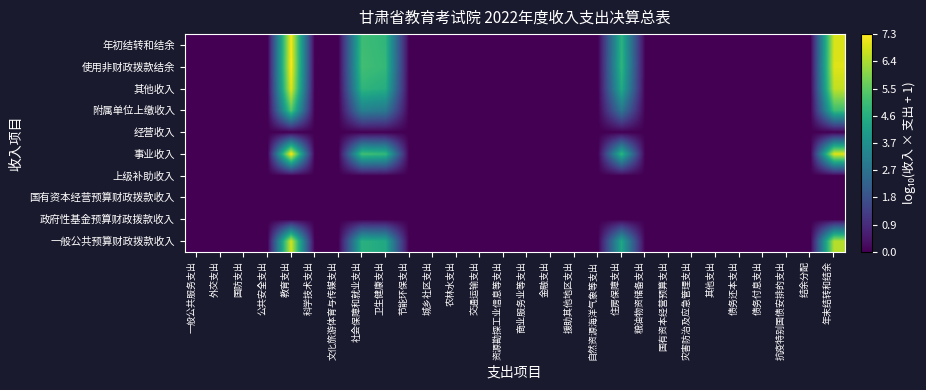

Reading left to right, what are all the values shown in this chart?

一般公共预算财政拨款收入: 一般公共服务支出=0.0	外交支出=0.0	国防支出=0.0	公共安全支出=0.0	教育支出=6.8	科学技术支出=0.0	文化旅游体育与传媒支出=0.0	社会保障和就业支出=4.6	卫生健康支出=4.4	节能环保支出=0.0	城乡社区支出=0.0	农林水支出=0.0	交通运输支出=0.0	资源勘探工业信息等支出=0.0	商业服务业等支出=0.0	金融支出=0.0	援助其他地区支出=0.0	自然资源海洋气象等支出=0.0	住房保障支出=4.3	粮油物资储备支出=0.0	国有资本经营预算支出=0.0	灾害防治及应急管理支出=0.0	其他支出=0.0	债务还本支出=0.0	债务付息支出=0.0	抗疫特别国债安排的支出=0.0	结余分配=0.0	年末结转和结余=6.5
政府性基金预算财政拨款收入: 一般公共服务支出=0.0	外交支出=0.0	国防支出=0.0	公共安全支出=0.0	教育支出=0.0	科学技术支出=0.0	文化旅游体育与传媒支出=0.0	社会保障和就业支出=0.0	卫生健康支出=0.0	节能环保支出=0.0	城乡社区支出=0.0	农林水支出=0.0	交通运输支出=0.0	资源勘探工业信息等支出=0.0	商业服务业等支出=0.0	金融支出=0.0	援助其他地区支出=0.0	自然资源海洋气象等支出=0.0	住房保障支出=0.0	粮油物资储备支出=0.0	国有资本经营预算支出=0.0	灾害防治及应急管理支出=0.0	其他支出=0.0	债务还本支出=0.0	债务付息支出=0.0	抗疫特别国债安排的支出=0.0	结余分配=0.0	年末结转和结余=0.0
国有资本经营预算财政拨款收入: 一般公共服务支出=0.0	外交支出=0.0	国防支出=0.0	公共安全支出=0.0	教育支出=0.0	科学技术支出=0.0	文化旅游体育与传媒支出=0.0	社会保障和就业支出=0.0	卫生健康支出=0.0	节能环保支出=0.0	城乡社区支出=0.0	农林水支出=0.0	交通运输支出=0.0	资源勘探工业信息等支出=0.0	商业服务业等支出=0.0	金融支出=0.0	援助其他地区支出=0.0	自然资源海洋气象等支出=0.0	住房保障支出=0.0	粮油物资储备支出=0.0	国有资本经营预算支出=0.0	灾害防治及应急管理支出=0.0	其他支出=0.0	债务还本支出=0.0	债务付息支出=0.0	抗疫特别国债安排的支出=0.0	结余分配=0.0	年末结转和结余=0.0
上级补助收入: 一般公共服务支出=0.0	外交支出=0.0	国防支出=0.0	公共安全支出=0.0	教育支出=0.0	科学技术支出=0.0	文化旅游体育与传媒支出=0.0	社会保障和就业支出=0.0	卫生健康支出=0.0	节能环保支出=0.0	城乡社区支出=0.0	农林水支出=0.0	交通运输支出=0.0	资源勘探工业信息等支出=0.0	商业服务业等支出=0.0	金融支出=0.0	援助其他地区支出=0.0	自然资源海洋气象等支出=0.0	住房保障支出=0.0	粮油物资储备支出=0.0	国有资本经营预算支出=0.0	灾害防治及应急管理支出=0.0	其他支出=0.0	债务还本支出=0.0	债务付息支出=0.0	抗疫特别国债安排的支出=0.0	结余分配=0.0	年末结转和结余=0.0
事业收入: 一般公共服务支出=0.0	外交支出=0.0	国防支出=0.0	公共安全支出=0.0	教育支出=7.3	科学技术支出=0.0	文化旅游体育与传媒支出=0.0	社会保障和就业支出=5.1	卫生健康支出=4.9	节能环保支出=0.0	城乡社区支出=0.0	农林水支出=0.0	交通运输支出=0.0	资源勘探工业信息等支出=0.0	商业服务业等支出=0.0	金融支出=0.0	援助其他地区支出=0.0	自然资源海洋气象等支出=0.0	住房保障支出=4.8	粮油物资储备支出=0.0	国有资本经营预算支出=0.0	灾害防治及应急管理支出=0.0	其他支出=0.0	债务还本支出=0.0	债务付息支出=0.0	抗疫特别国债安排的支出=0.0	结余分配=0.0	年末结转和结余=7.0
经营收入: 一般公共服务支出=0.0	外交支出=0.0	国防支出=0.0	公共安全支出=0.0	教育支出=0.0	科学技术支出=0.0	文化旅游体育与传媒支出=0.0	社会保障和就业支出=0.0	卫生健康支出=0.0	节能环保支出=0.0	城乡社区支出=0.0	农林水支出=0.0	交通运输支出=0.0	资源勘探工业信息等支出=0.0	商业服务业等支出=0.0	金融支出=0.0	援助其他地区支出=0.0	自然资源海洋气象等支出=0.0	住房保障支出=0.0	粮油物资储备支出=0.0	国有资本经营预算支出=0.0	灾害防治及应急管理支出=0.0	其他支出=0.0	债务还本支出=0.0	债务付息支出=0.0	抗疫特别国债安排的支出=0.0	结余分配=0.0	年末结转和结余=0.0
附属单位上缴收入: 一般公共服务支出=0.0	外交支出=0.0	国防支出=0.0	公共安全支出=0.0	教育支出=5.4	科学技术支出=0.0	文化旅游体育与传媒支出=0.0	社会保障和就业支出=3.2	卫生健康支出=3.0	节能环保支出=0.0	城乡社区支出=0.0	农林水支出=0.0	交通运输支出=0.0	资源勘探工业信息等支出=0.0	商业服务业等支出=0.0	金融支出=0.0	援助其他地区支出=0.0	自然资源海洋气象等支出=0.0	住房保障支出=2.9	粮油物资储备支出=0.0	国有资本经营预算支出=0.0	灾害防治及应急管理支出=0.0	其他支出=0.0	债务还本支出=0.0	债务付息支出=0.0	抗疫特别国债安排的支出=0.0	结余分配=0.0	年末结转和结余=5.0
其他收入: 一般公共服务支出=0.0	外交支出=0.0	国防支出=0.0	公共安全支出=0.0	教育支出=7.0	科学技术支出=0.0	文化旅游体育与传媒支出=0.0	社会保障和就业支出=4.8	卫生健康支出=4.6	节能环保支出=0.0	城乡社区支出=0.0	农林水支出=0.0	交通运输支出=0.0	资源勘探工业信息等支出=0.0	商业服务业等支出=0.0	金融支出=0.0	援助其他地区支出=0.0	自然资源海洋气象等支出=0.0	住房保障支出=4.5	粮油物资储备支出=0.0	国有资本经营预算支出=0.0	灾害防治及应急管理支出=0.0	其他支出=0.0	债务还本支出=0.0	债务付息支出=0.0	抗疫特别国债安排的支出=0.0	结余分配=0.0	年末结转和结余=6.6
使用非财政拨款结余: 一般公共服务支出=0.0	外交支出=0.0	国防支出=0.0	公共安全支出=0.0	教育支出=7.3	科学技术支出=0.0	文化旅游体育与传媒支出=0.0	社会保障和就业支出=5.1	卫生健康支出=4.9	节能环保支出=0.0	城乡社区支出=0.0	农林水支出=0.0	交通运输支出=0.0	资源勘探工业信息等支出=0.0	商业服务业等支出=0.0	金融支出=0.0	援助其他地区支出=0.0	自然资源海洋气象等支出=0.0	住房保障支出=4.8	粮油物资储备支出=0.0	国有资本经营预算支出=0.0	灾害防治及应急管理支出=0.0	其他支出=0.0	债务还本支出=0.0	债务付息支出=0.0	抗疫特别国债安排的支出=0.0	结余分配=0.0	年末结转和结余=7.0
年初结转和结余: 一般公共服务支出=0.0	外交支出=0.0	国防支出=0.0	公共安全支出=0.0	教育支出=7.3	科学技术支出=0.0	文化旅游体育与传媒支出=0.0	社会保障和就业支出=5.0	卫生健康支出=4.8	节能环保支出=0.0	城乡社区支出=0.0	农林水支出=0.0	交通运输支出=0.0	资源勘探工业信息等支出=0.0	商业服务业等支出=0.0	金融支出=0.0	援助其他地区支出=0.0	自然资源海洋气象等支出=0.0	住房保障支出=4.7	粮油物资储备支出=0.0	国有资本经营预算支出=0.0	灾害防治及应急管理支出=0.0	其他支出=0.0	债务还本支出=0.0	债务付息支出=0.0	抗疫特别国债安排的支出=0.0	结余分配=0.0	年末结转和结余=6.9